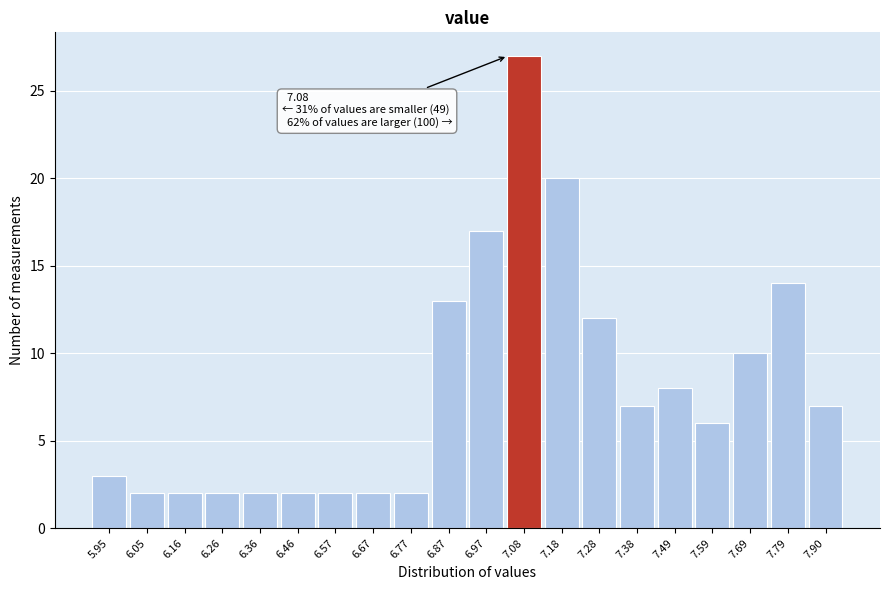

Reading left to right, transcribe all the data shown in this chart.

5.95=3	6.05=2	6.16=2	6.26=2	6.36=2	6.46=2	6.57=2	6.67=2	6.77=2	6.87=13	6.97=17	7.08=27	7.18=20	7.28=12	7.38=7	7.49=8	7.59=6	7.69=10	7.79=14	7.90=7